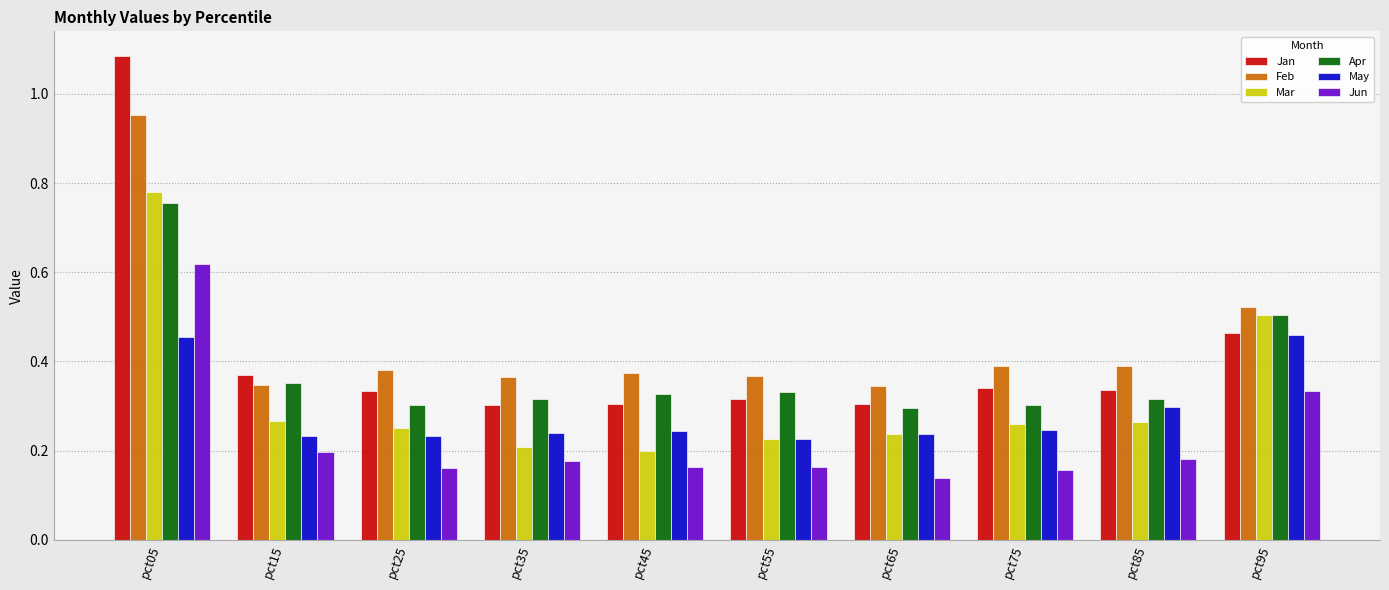

Rank the series by their maximum value, from highest to lowest.

Jan, Feb, Mar, Apr, Jun, May